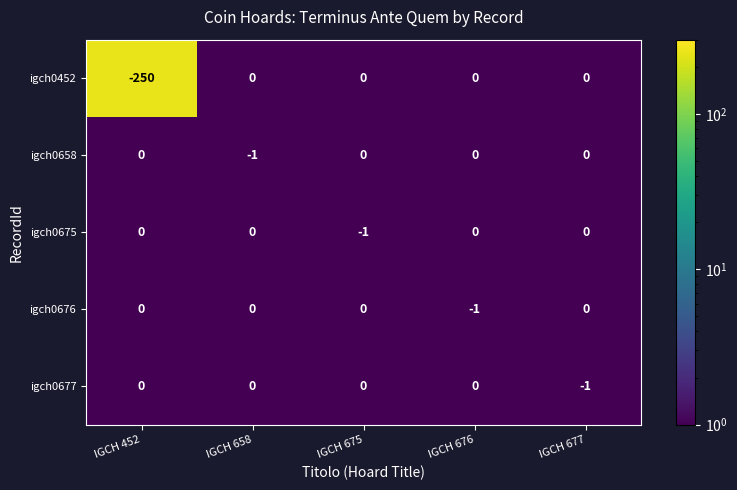

What is the smallest value displayed?

-250